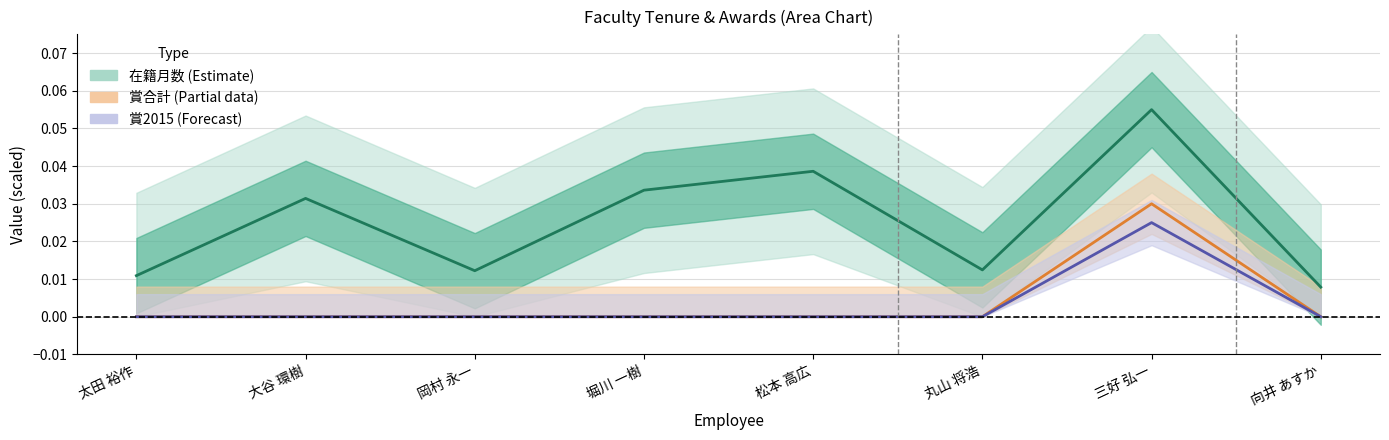

True or false: 賞2015 (Forecast) and 賞合計 (Partial data) cross at least once.

False